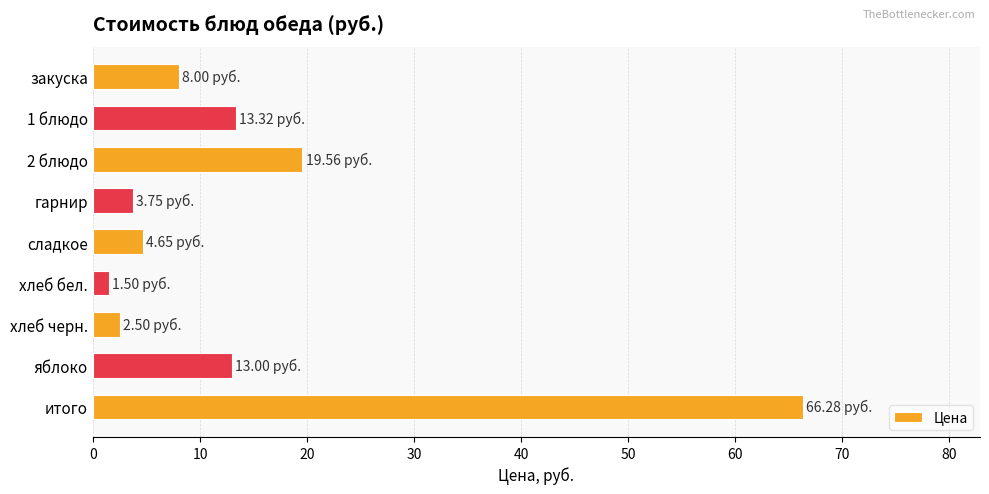

What is the ratio of the value at итого to the value at хлеб черн.?

26.5